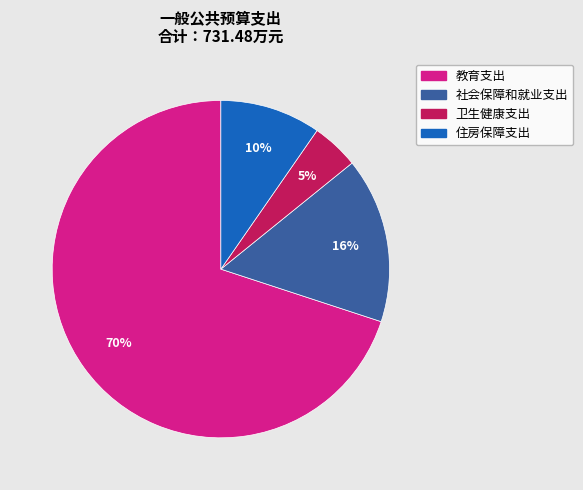

Which slice is the largest?

教育支出